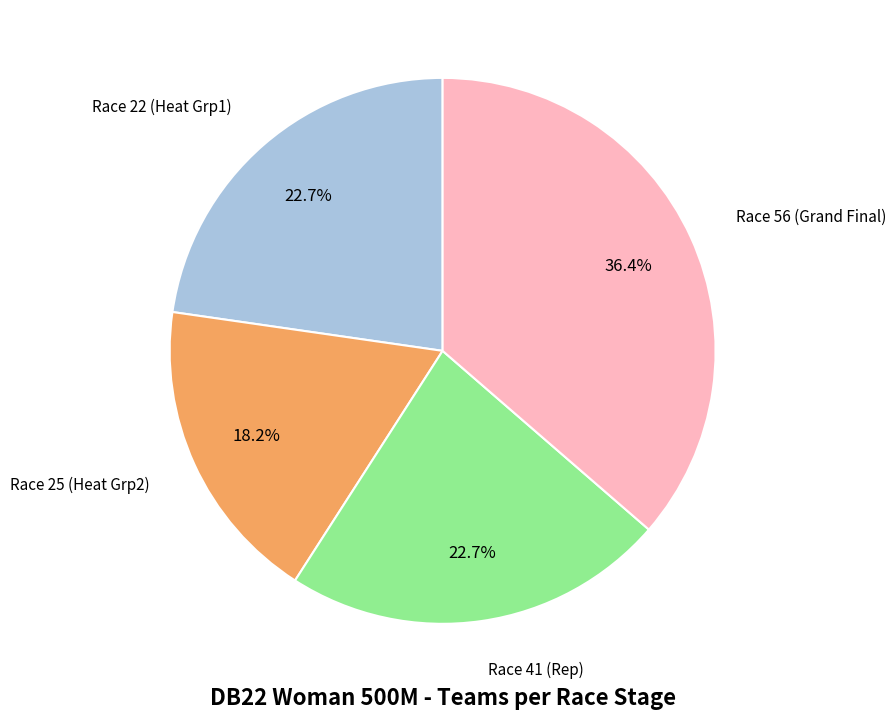

Is there any slice that represents more than half of the pie?

No